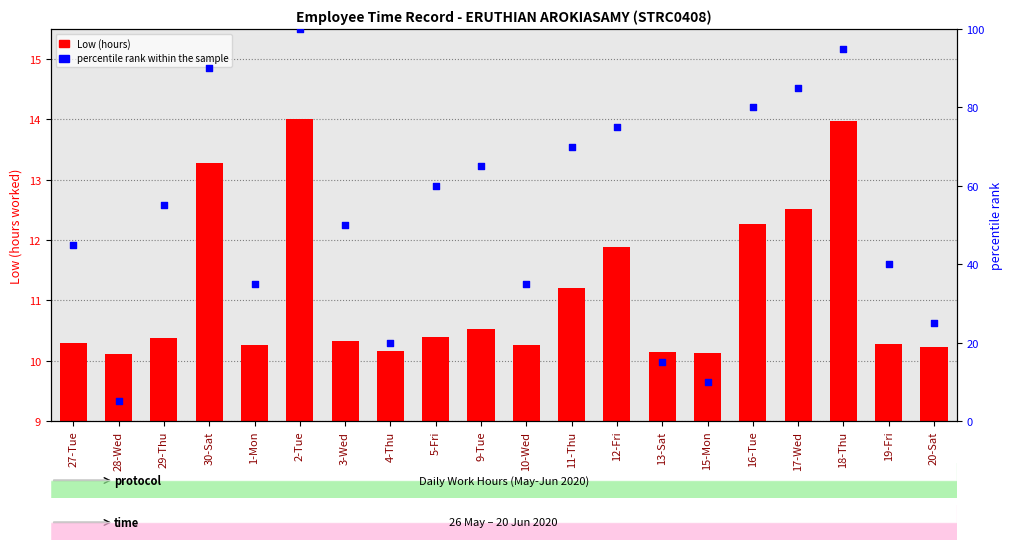

What are all the series names shown in the legend?

Low (hours), percentile rank within the sample